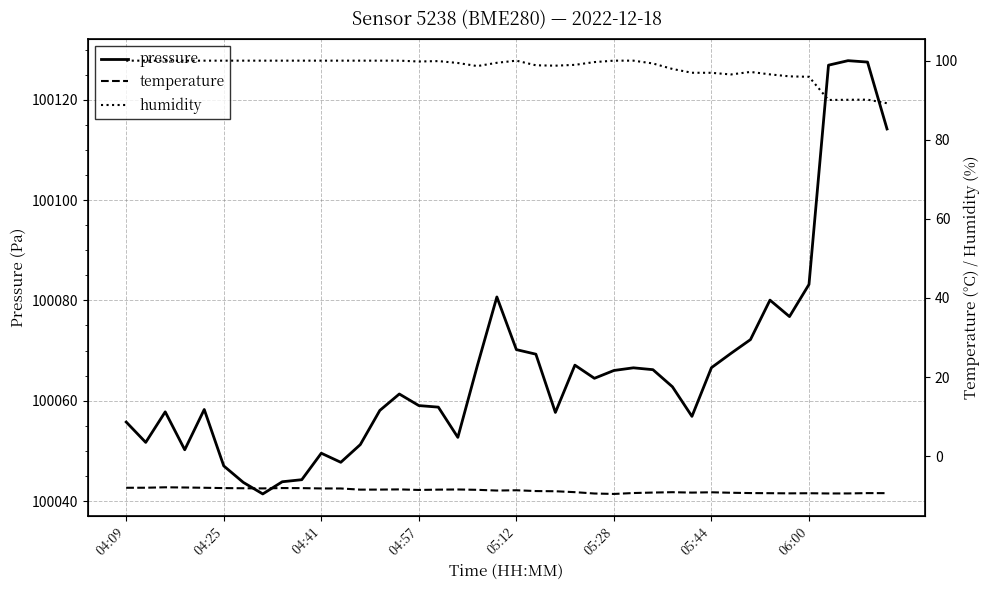

Where does the humidity series first go above 99?

04:09